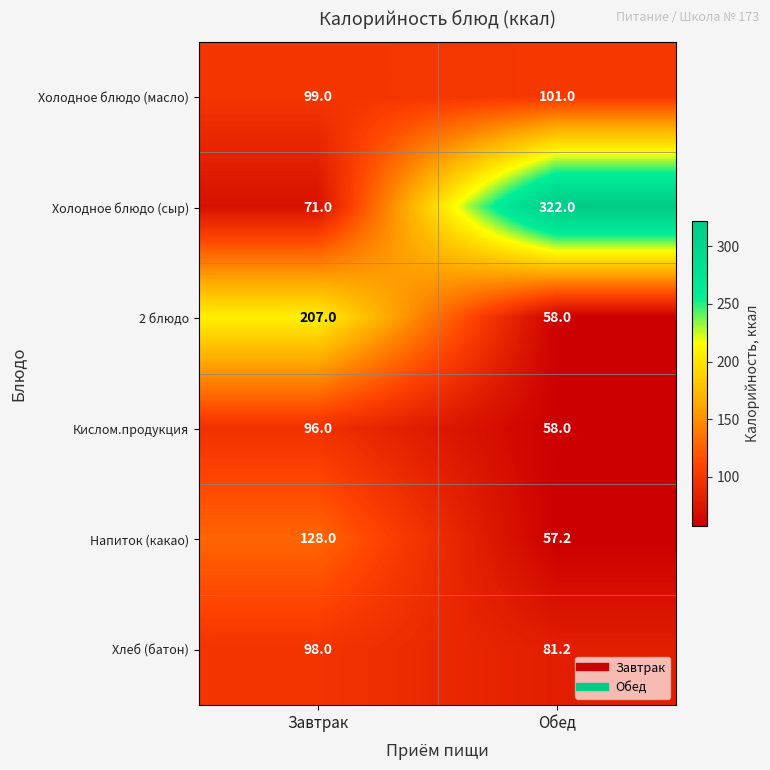

What is the sum of the Хлеб (батон) values at Обед and Завтрак?

179.2